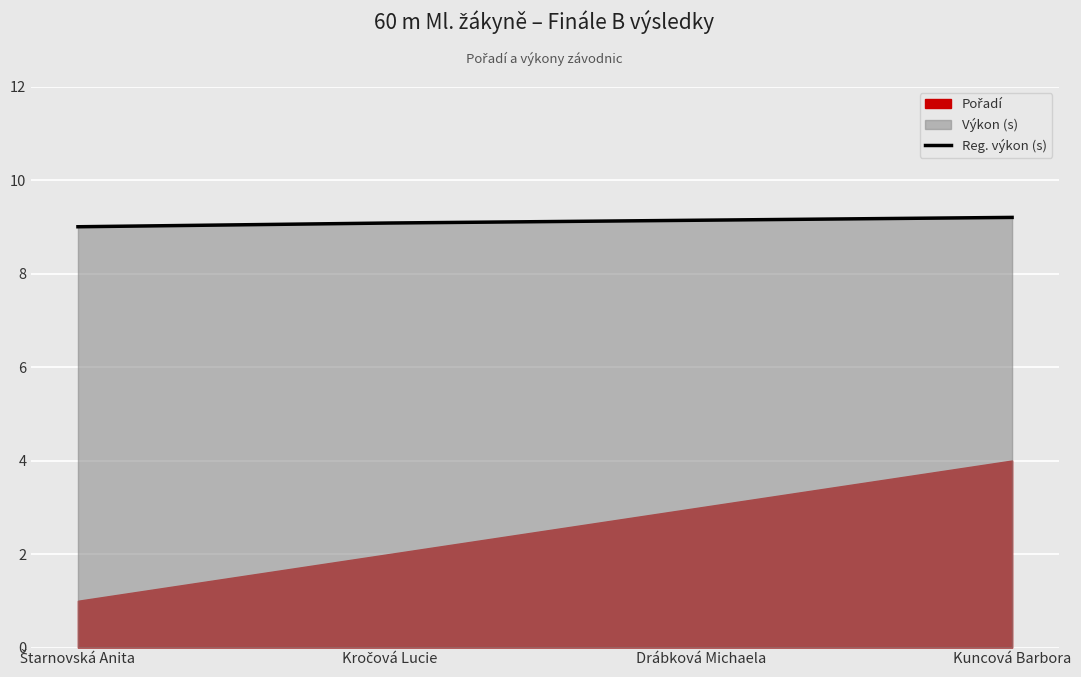

Does the chart display data point markers on the line(s)?

No